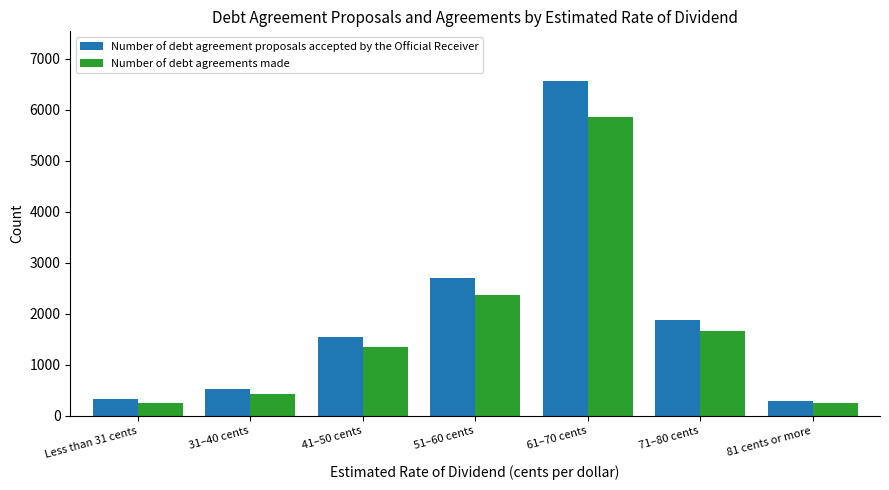

What are all the series names shown in the legend?

Number of debt agreement proposals accepted by the Official Receiver, Number of debt agreements made